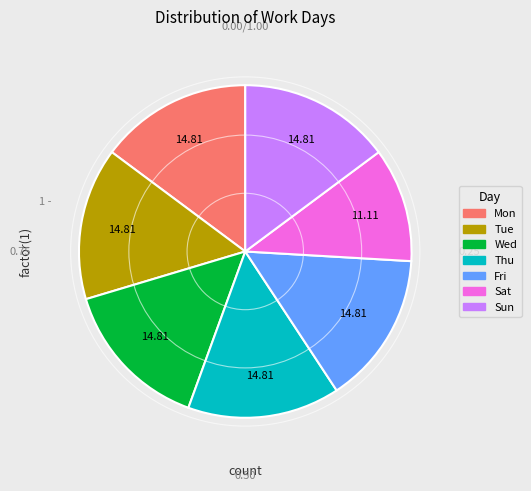

Is there any slice that represents more than half of the pie?

No